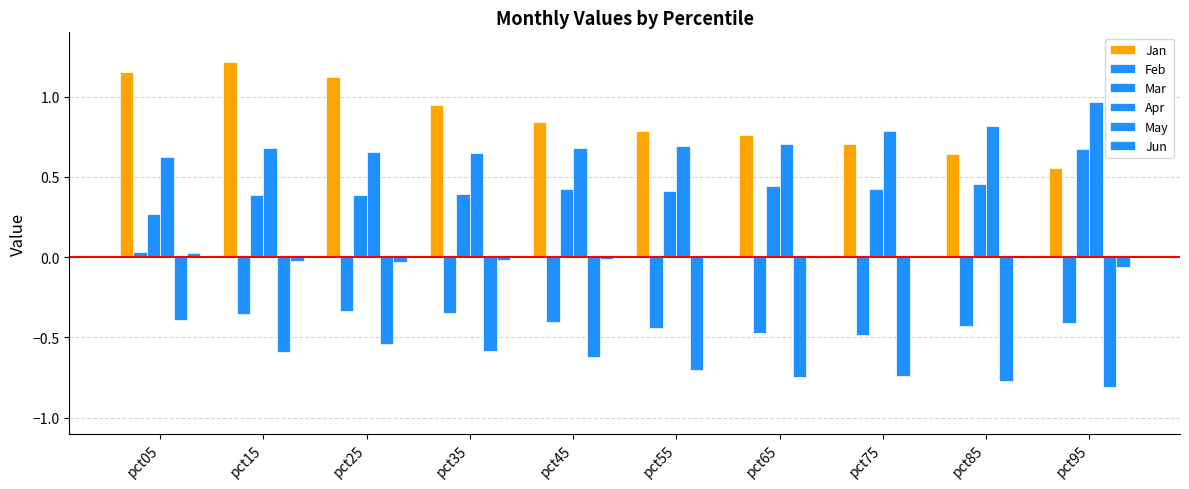

How many distinct data groups are displayed?

6